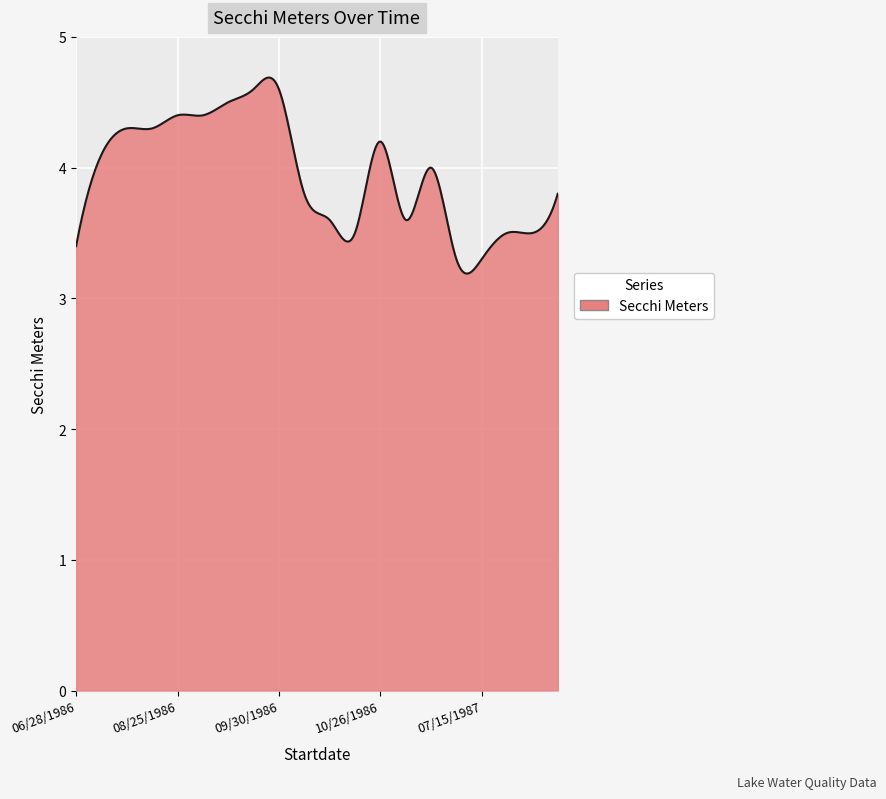

How many categories are shown in the chart?

300